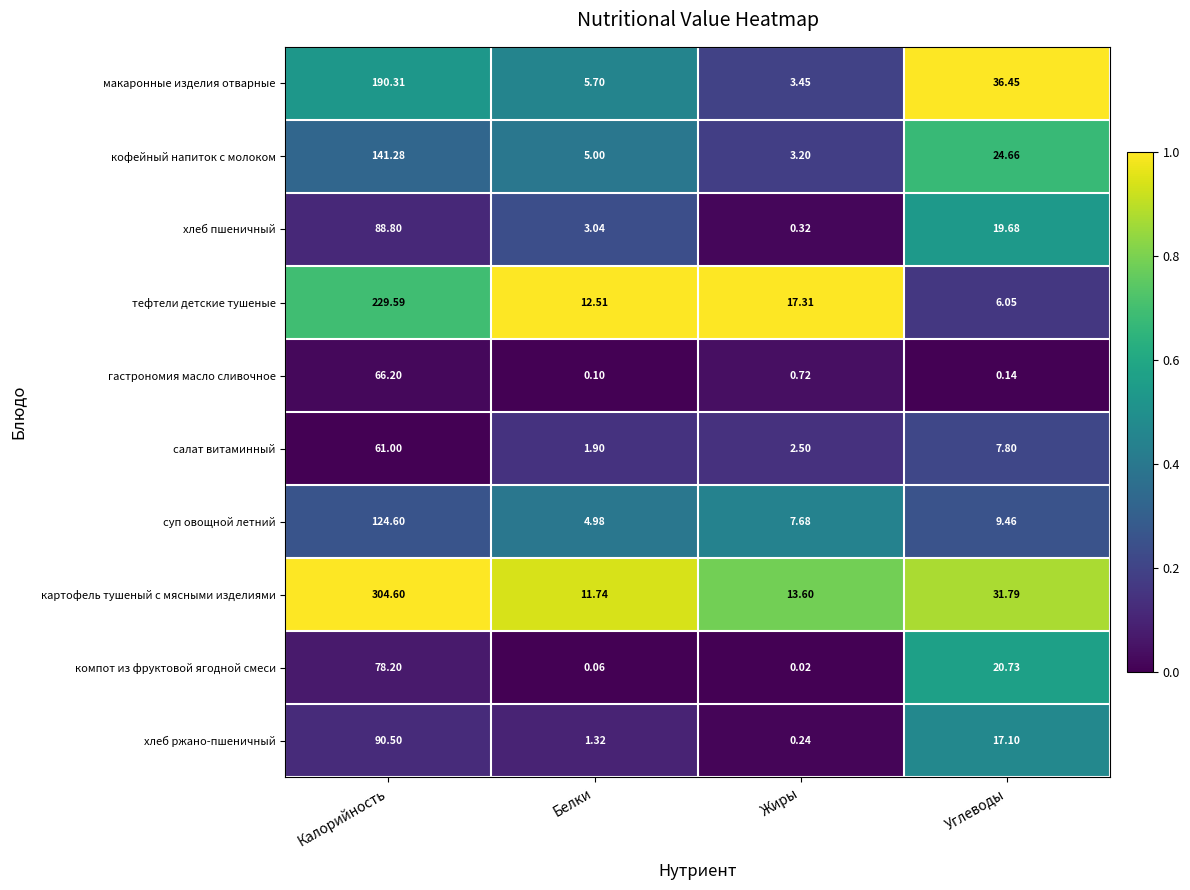

At which label is картофель тушеный с мясными изделиями closest to 158?

Углеводы